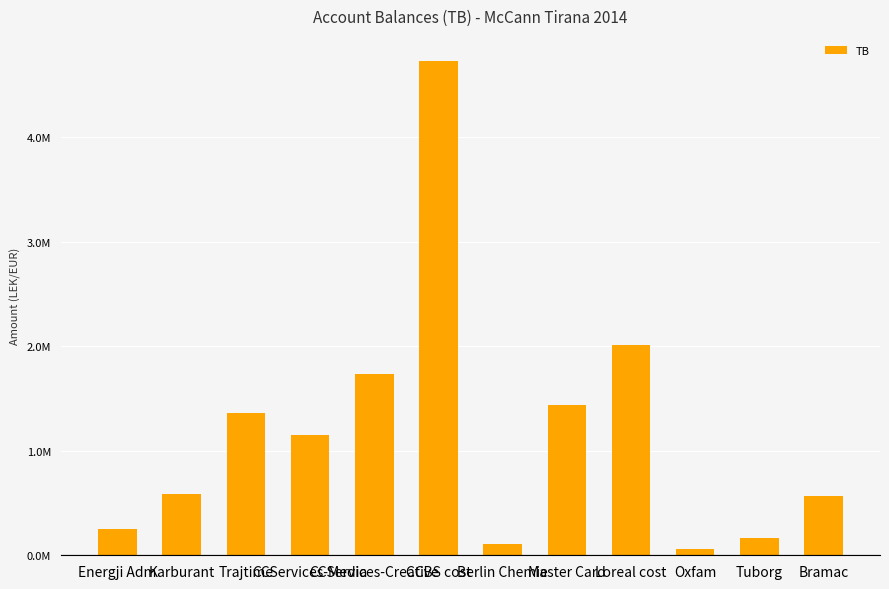

Which category has the highest value across all series?

CCBS cost